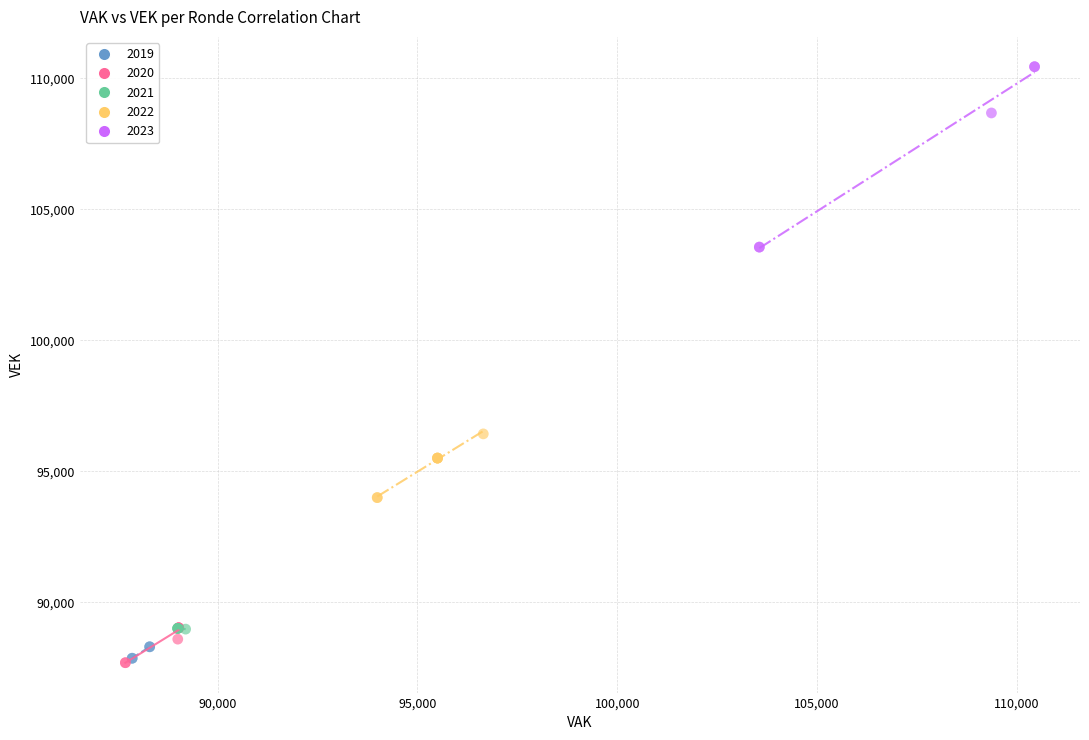

Which series contains the highest Y value?

2023